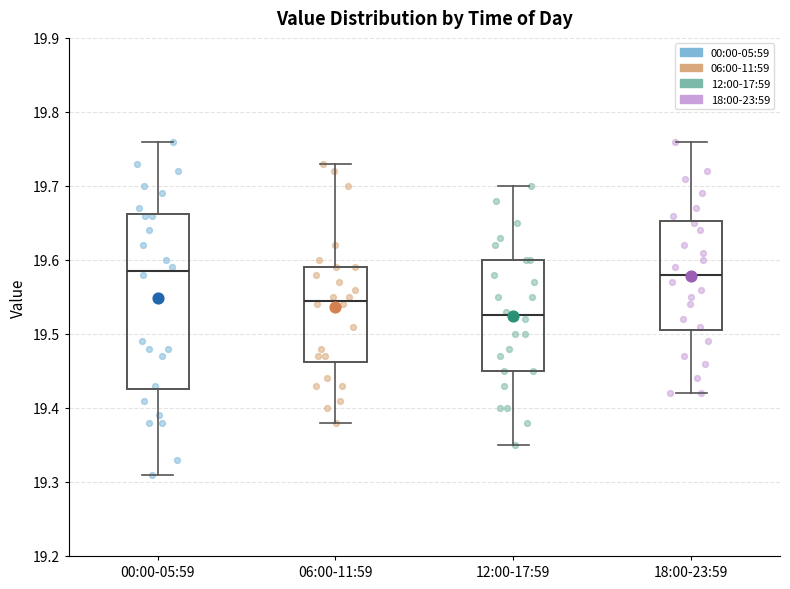

Reading left to right, read every box against the y-axis: the position of its median line, the range the box covers, and the ends of its whiskers. The values are not printed on the chart, so give them approximately, as read against the axis.

00:00-05:59: median 19.59, box 19.43 to 19.66, whiskers 19.31 to 19.76
06:00-11:59: median 19.55, box 19.46 to 19.59, whiskers 19.38 to 19.73
12:00-17:59: median 19.53, box 19.45 to 19.60, whiskers 19.35 to 19.70
18:00-23:59: median 19.58, box 19.51 to 19.65, whiskers 19.42 to 19.76